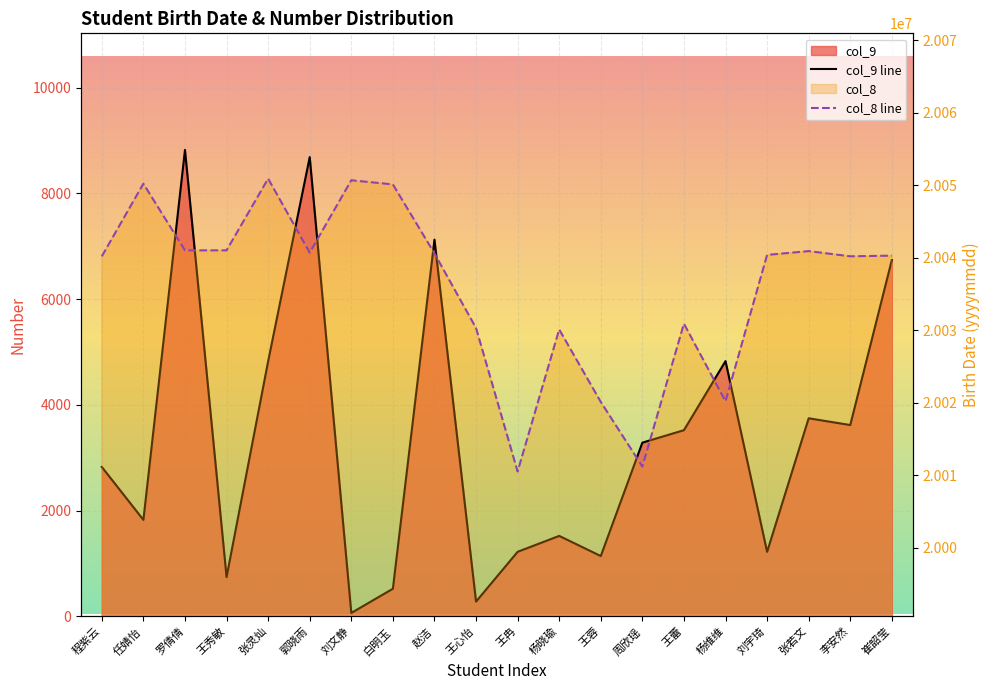

Which series has the widest spread of values?

col_8 line